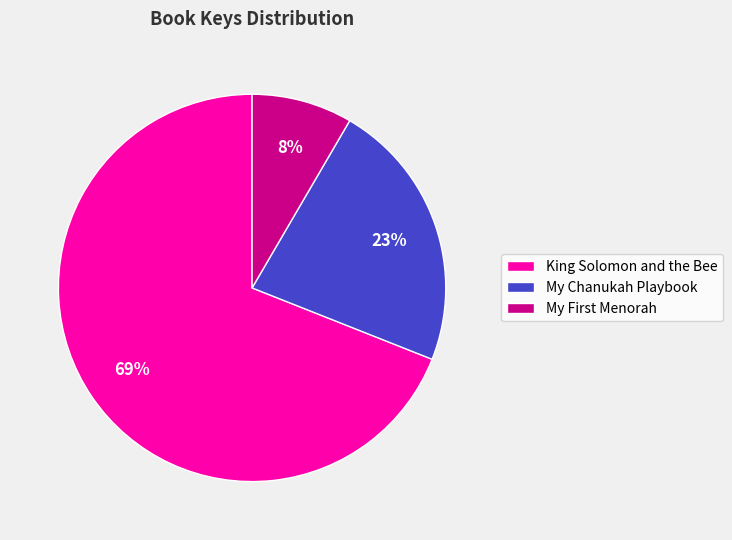

How many slices are in this pie chart?

3